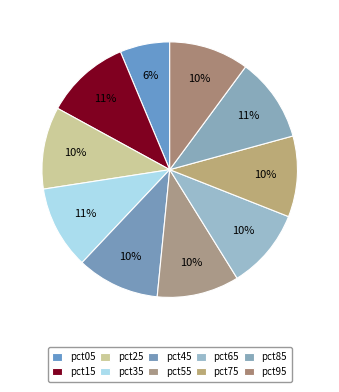

True or false: pct25 accounts for 1% of the total.

False